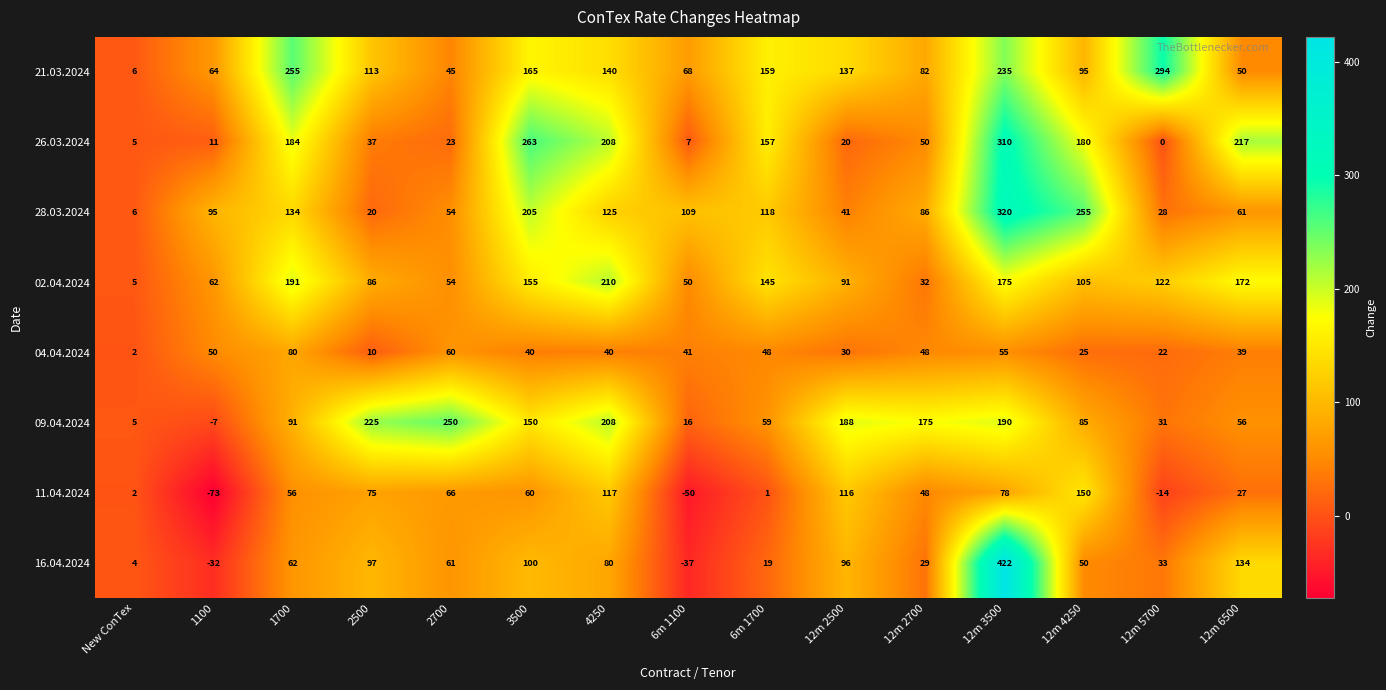

Count the number of data series in this chart.

8